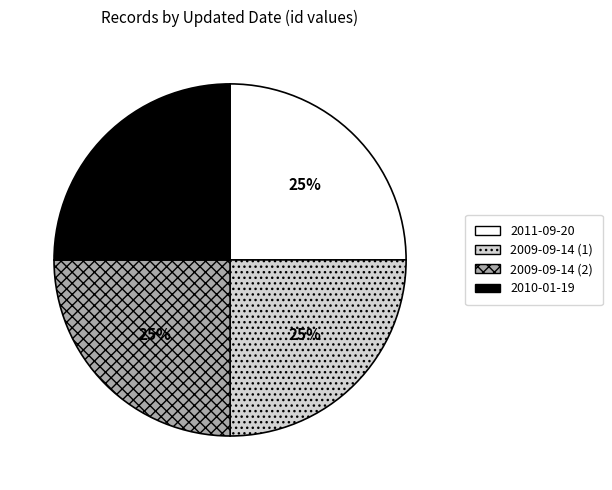

Does any single category account for the majority?

No